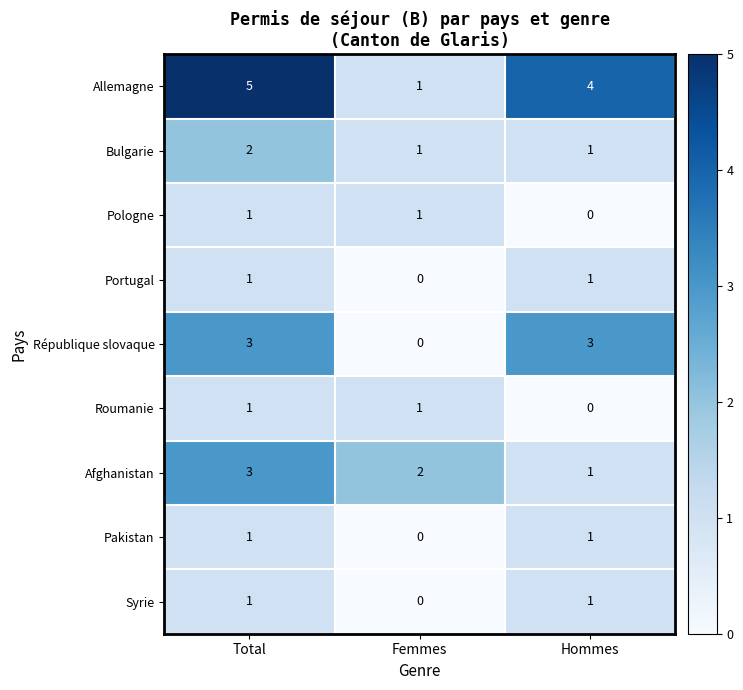

How many values in Roumanie are above zero?

2